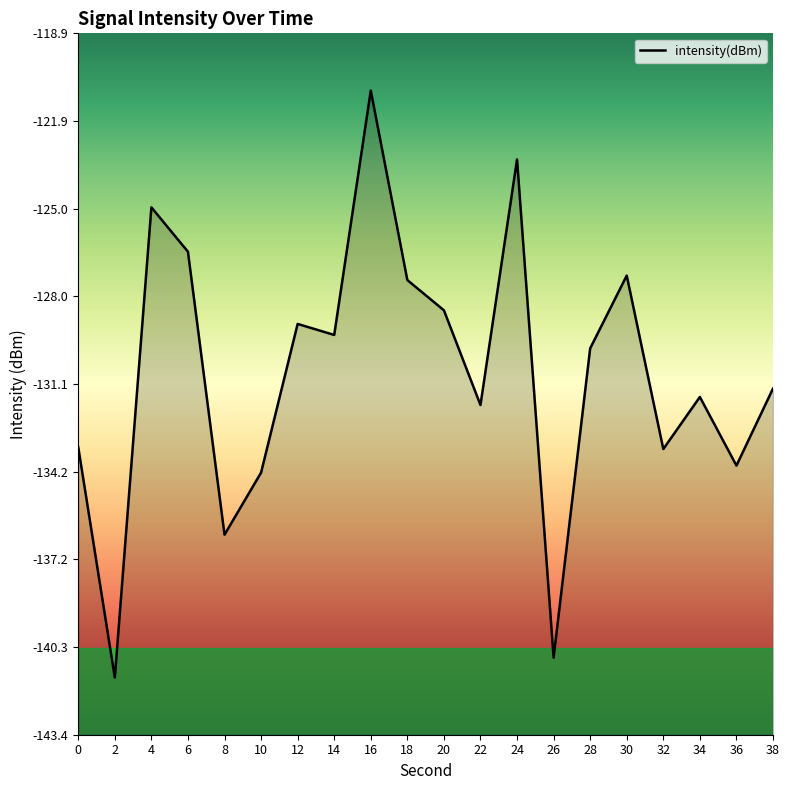

What is the difference between the maximum and second lowest values?

19.8